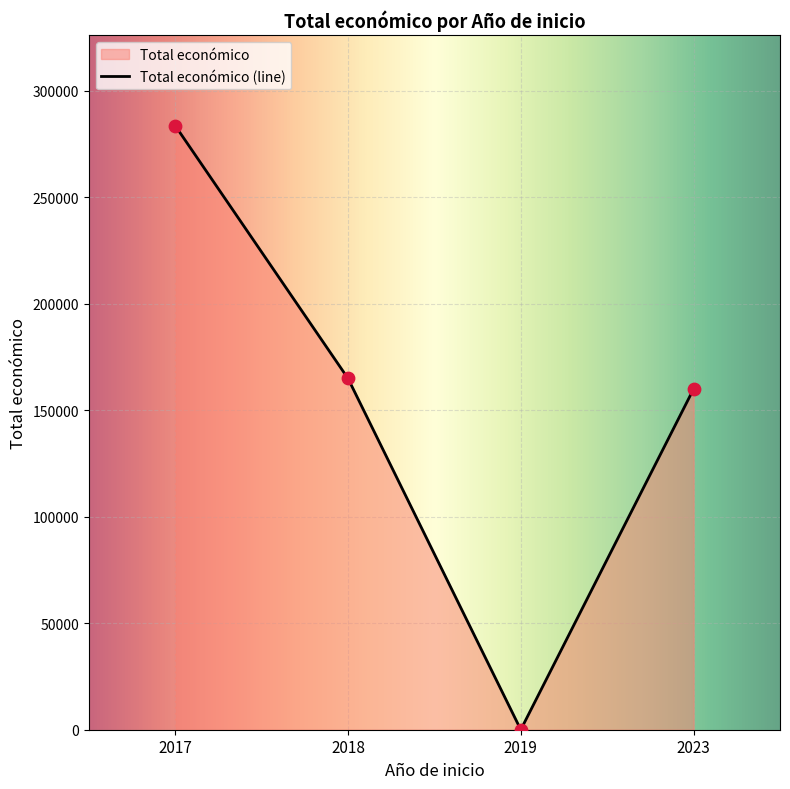

What is the change in value from 2019 to 2017?

+283719